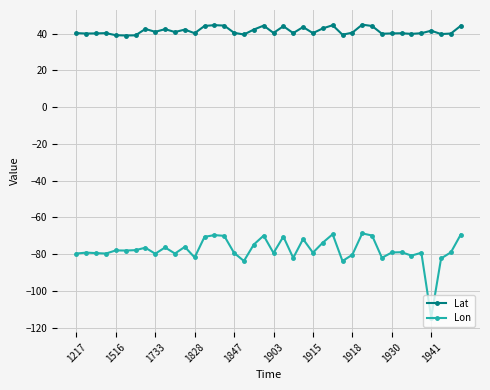

Which series has the widest spread of values?

Lon